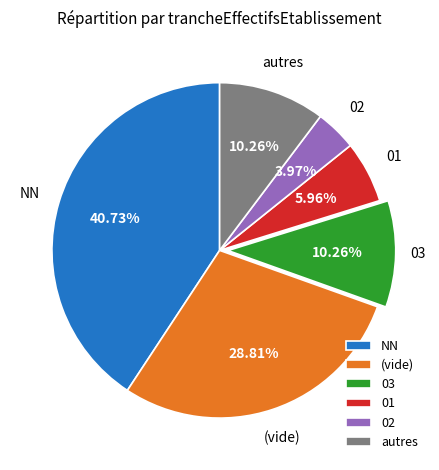

What is the ratio of the value at 02 to the value at autres?

0.4